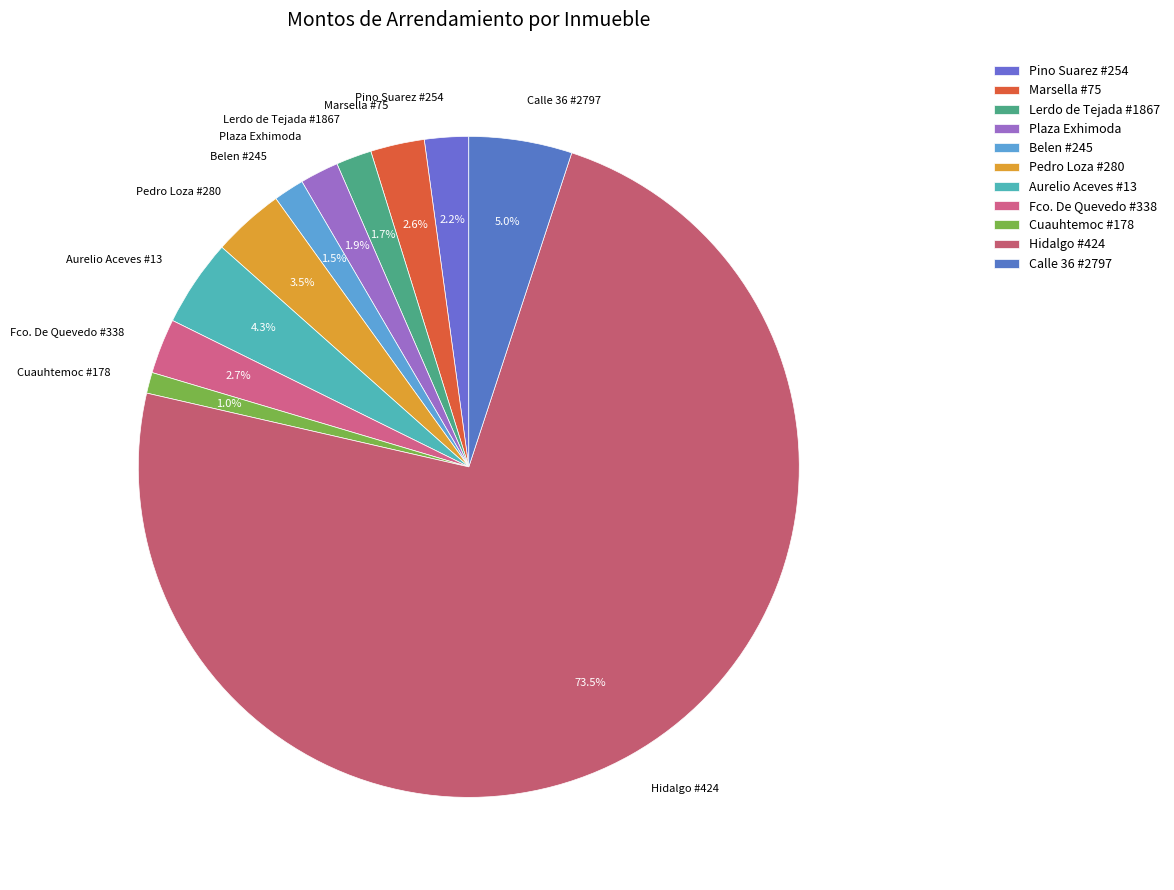

The Pino Suarez #254 slice represents 2% of the pie. True or false?

True